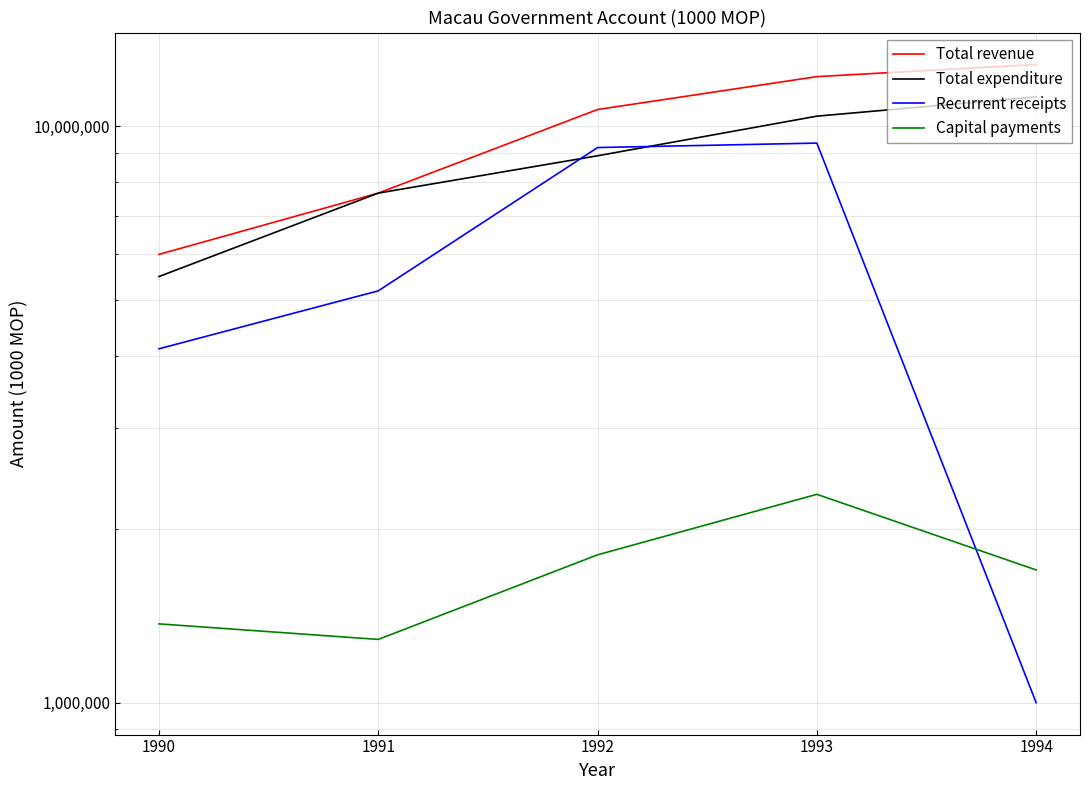

What is the value of the Capital payments point at the 3rd from the left?

1805700